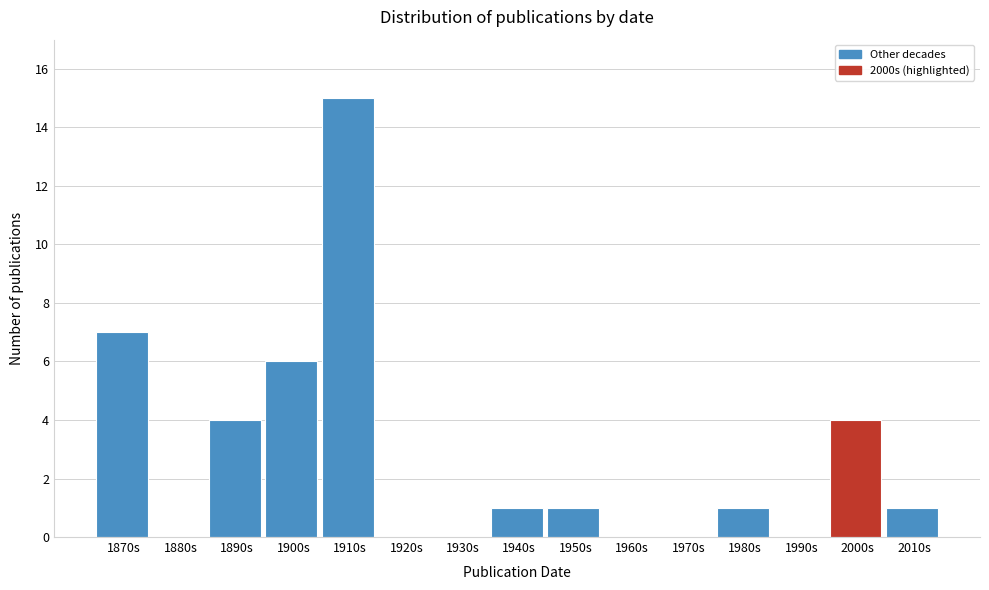

Reading right to left, what are all the values shown in this chart?

2010s=1	2000s=4	1990s=0	1980s=1	1970s=0	1960s=0	1950s=1	1940s=1	1930s=0	1920s=0	1910s=15	1900s=6	1890s=4	1880s=0	1870s=7